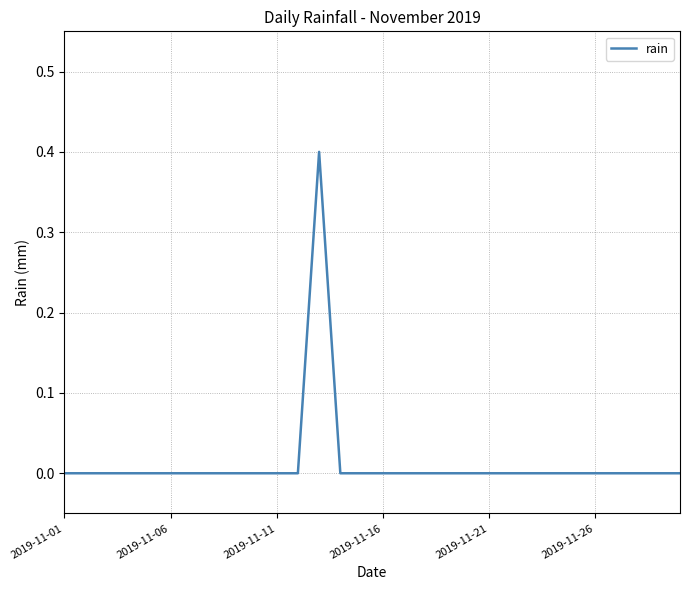

What is the difference between the maximum and minimum values?

0.4